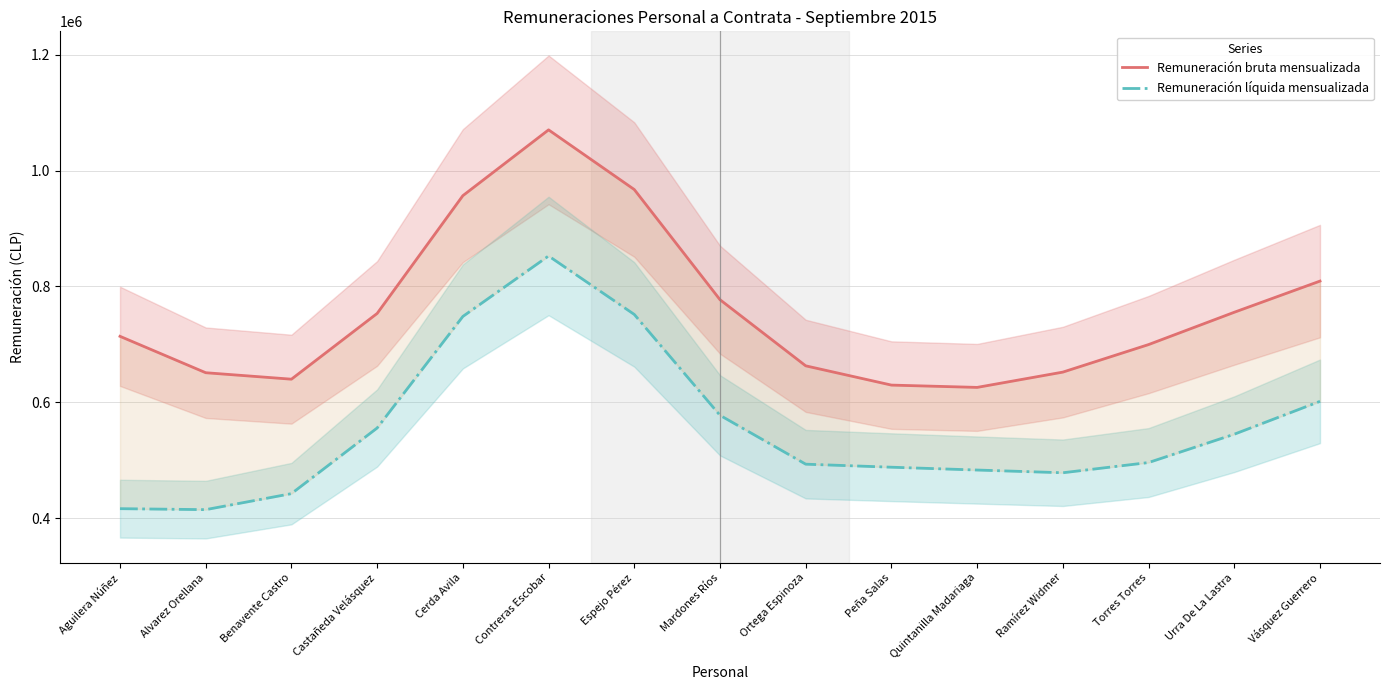

The value of Remuneración líquida mensualizada at Ortega Espinoza is 492994.1. True or false?

True